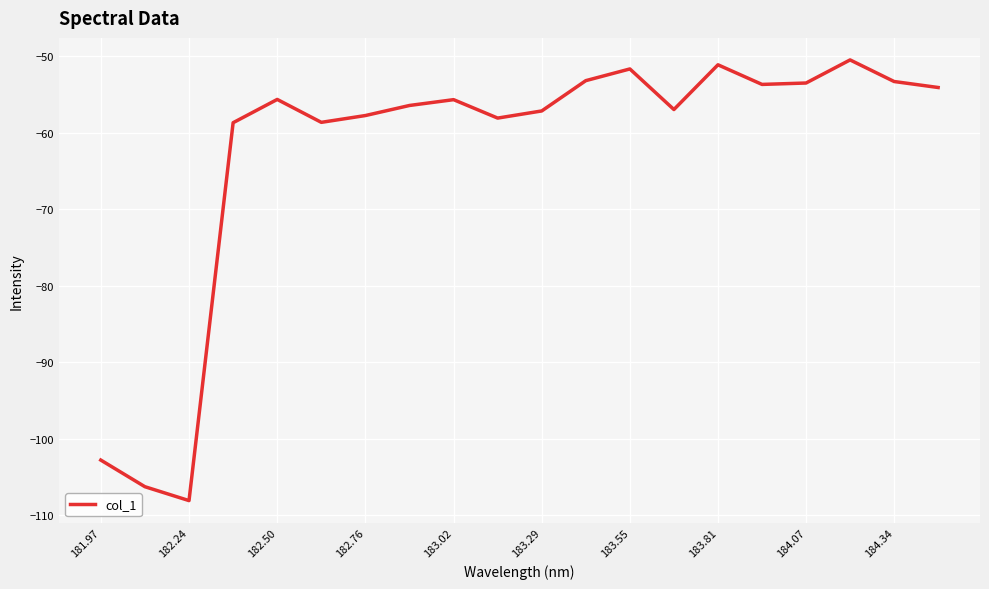

What is the greatest value displayed?

-50.5